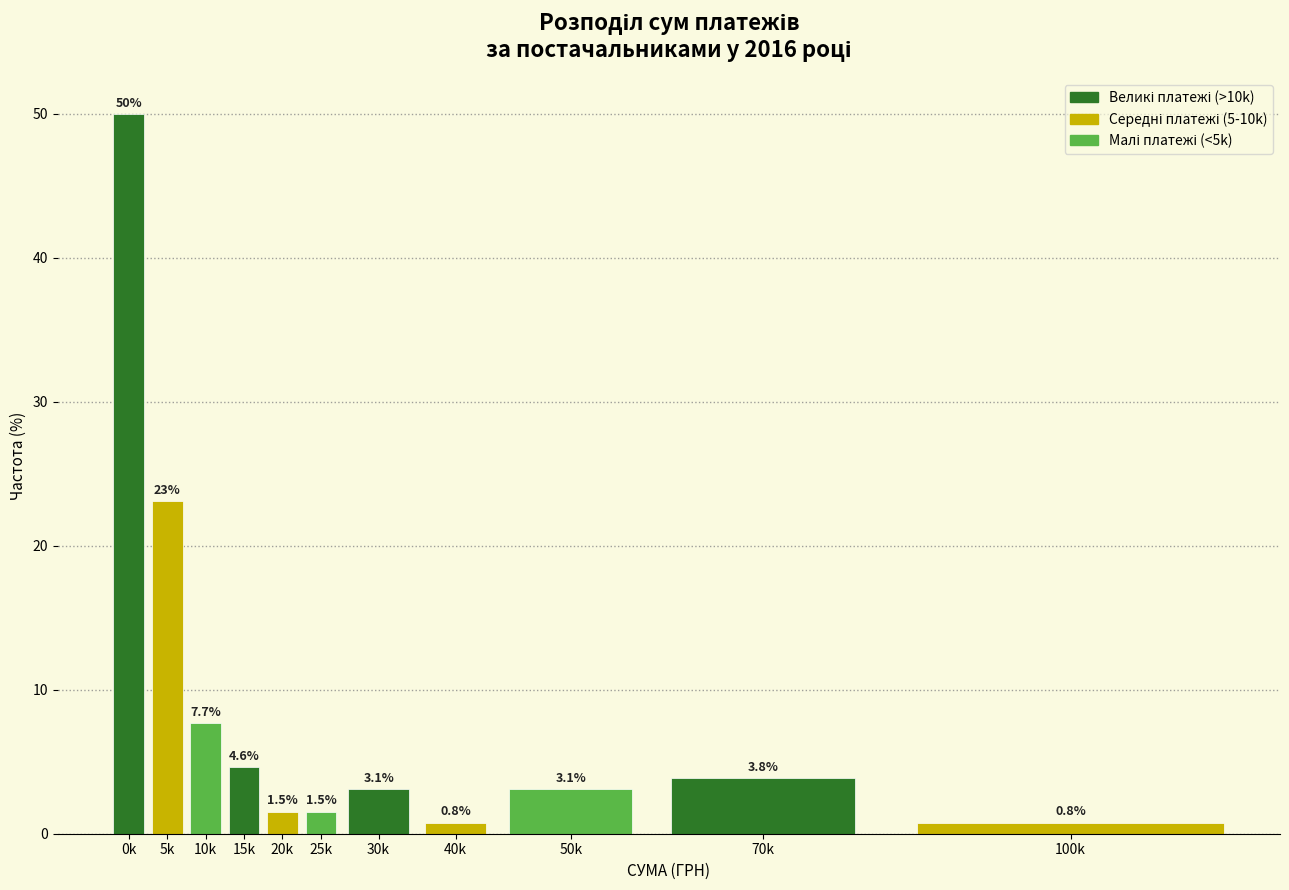

Reading left to right, list all the values displayed in this chart.

0k=50.0	5k=23.1	10k=7.7	15k=4.6	20k=1.5	25k=1.5	30k=3.1	40k=0.8	50k=3.1	70k=3.8	100k=0.8